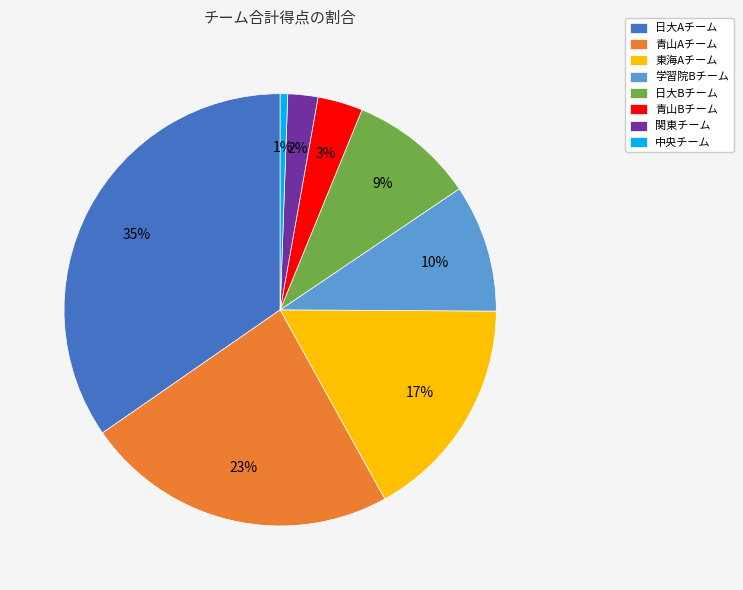

The 日大Bチーム slice represents 23% of the pie. True or false?

False